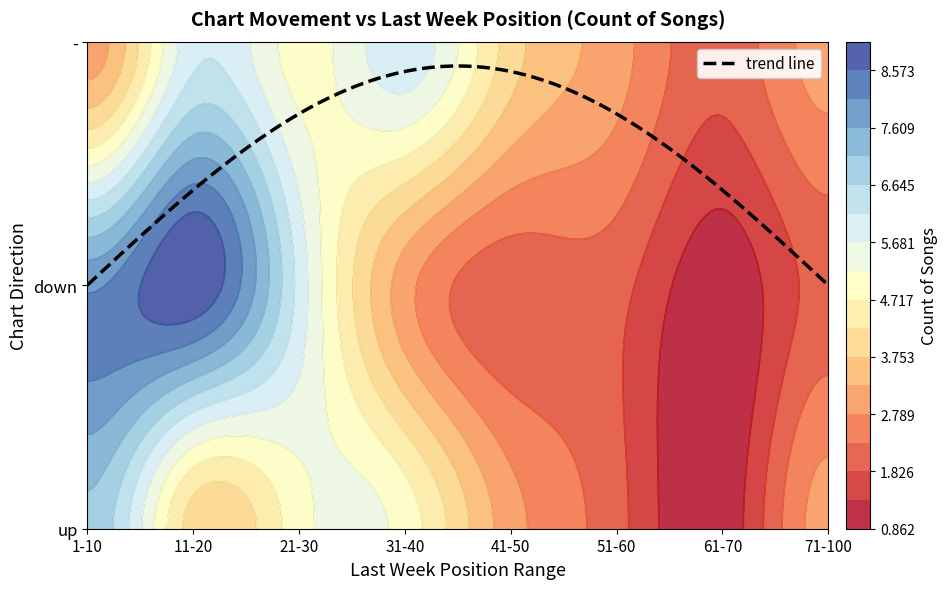

Which category has the lowest value in the up series?

61-70